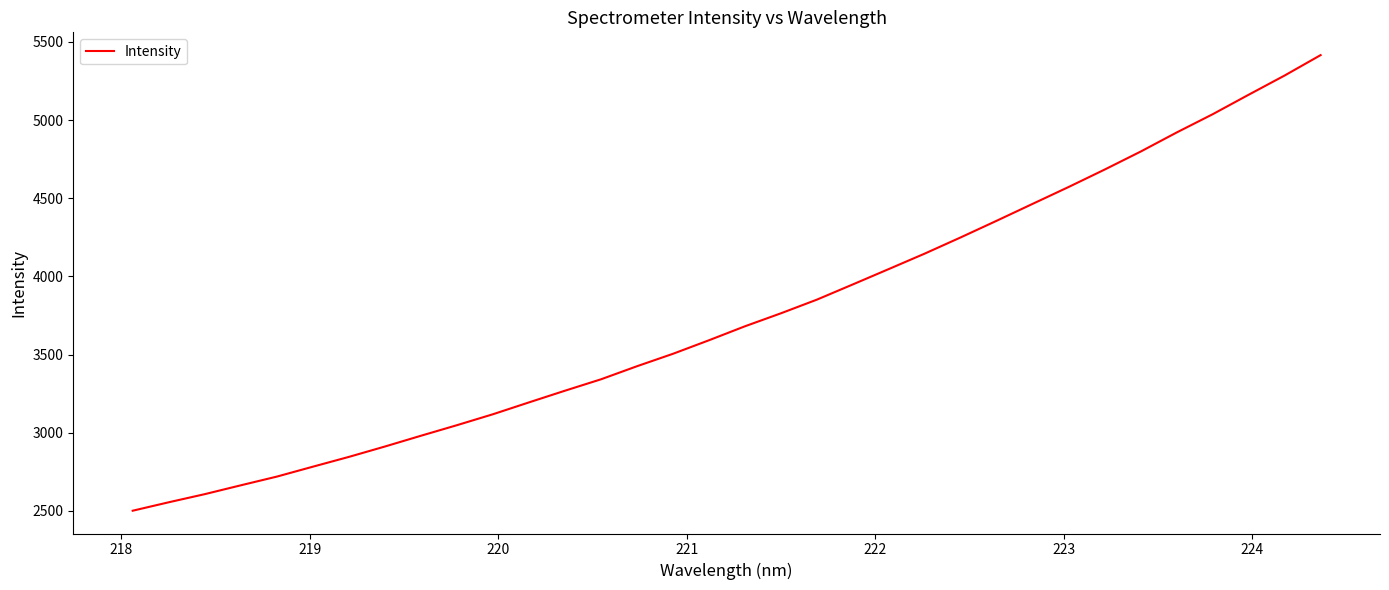

What is the minimum value shown in the chart?

2501.3